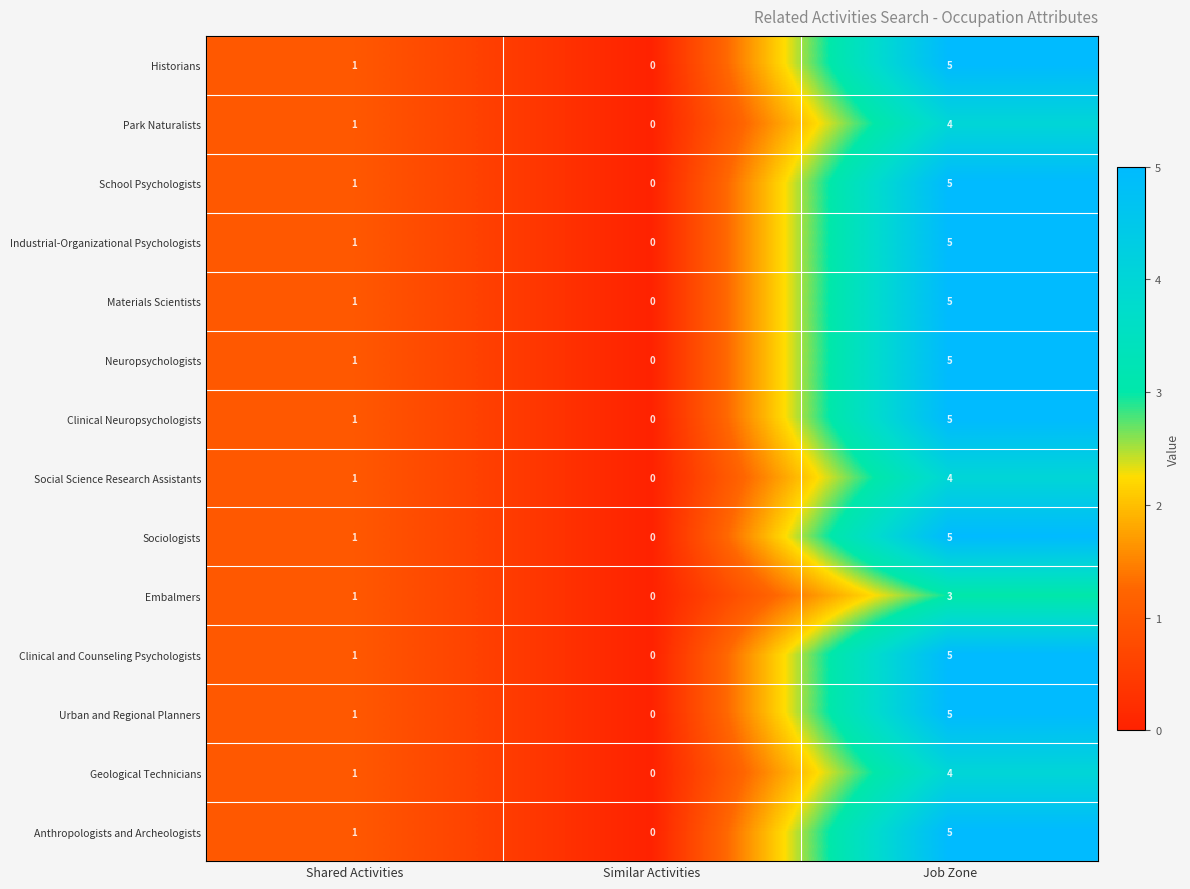

At which label does Urban and Regional Planners reach its minimum?

Similar Activities